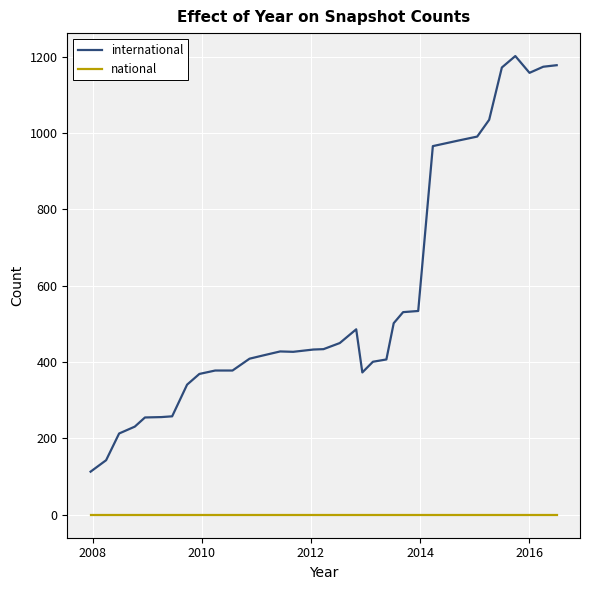

Which series has the widest spread of values?

international